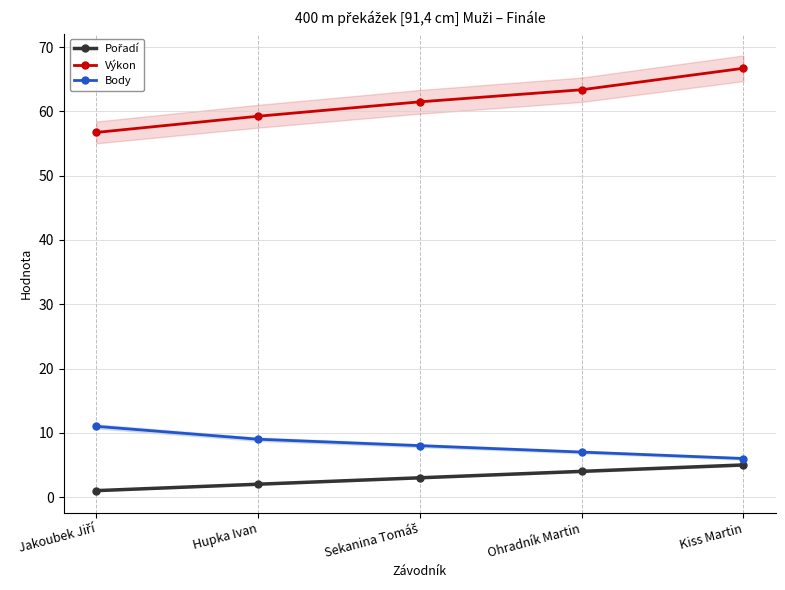

Reading left to right, extract all data points from this chart.

Pořadí: 1.0	2.0	3.0	4.0	5.0
Výkon: 56.7	59.2	61.5	63.4	66.7
Body: 11.0	9.0	8.0	7.0	6.0